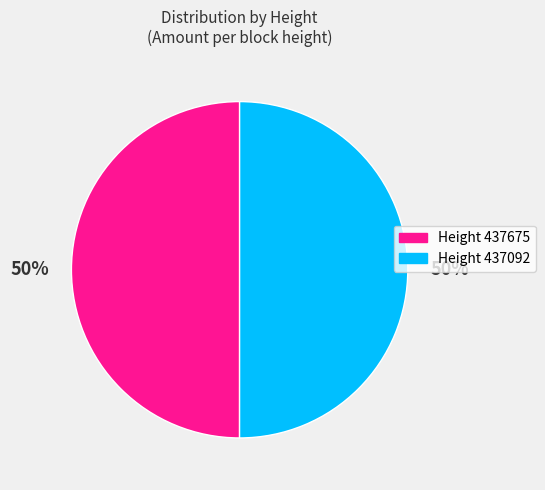

Do Height 437675 and Height 437092 together represent more than half of the pie?

Yes